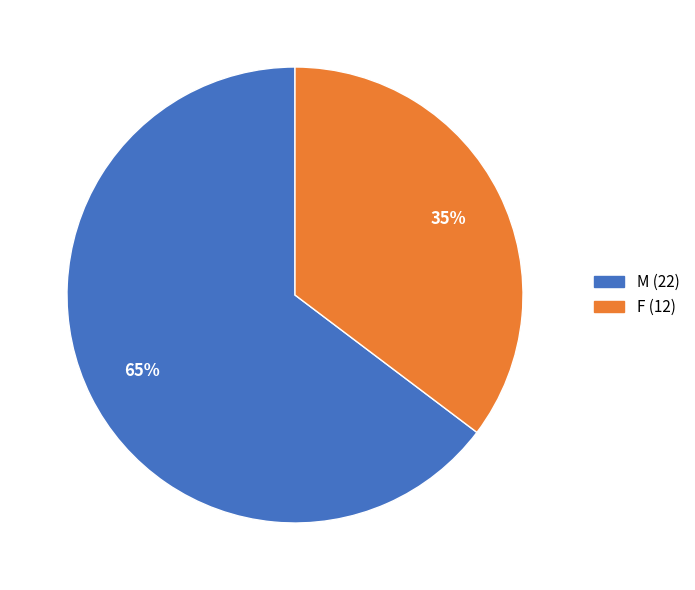

To the nearest percent, what is the average slice percentage?

50%